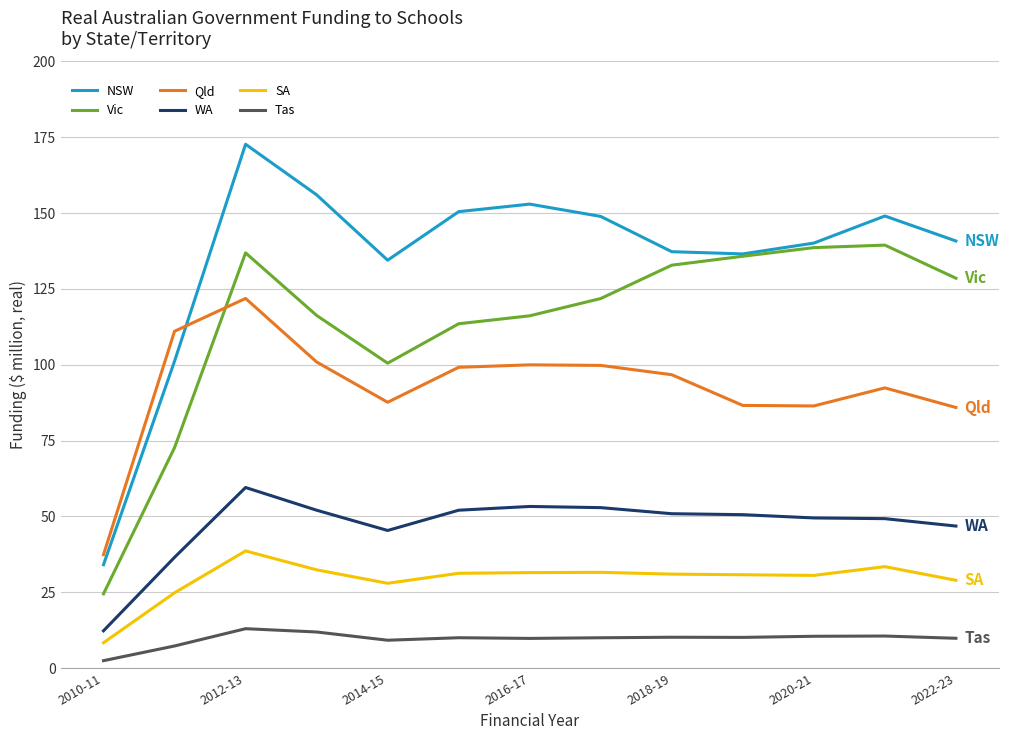

What are all the series names shown in the legend?

NSW, Vic, Qld, WA, SA, Tas